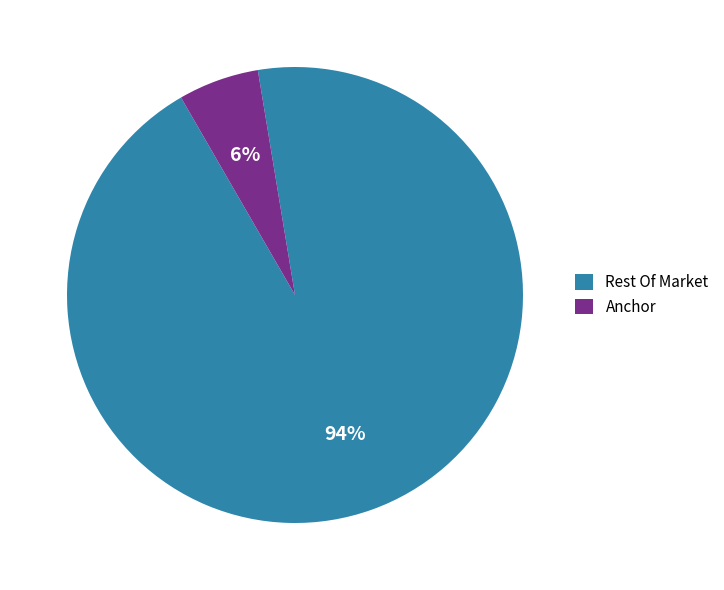

True or false: Anchor accounts for 6% of the total.

True